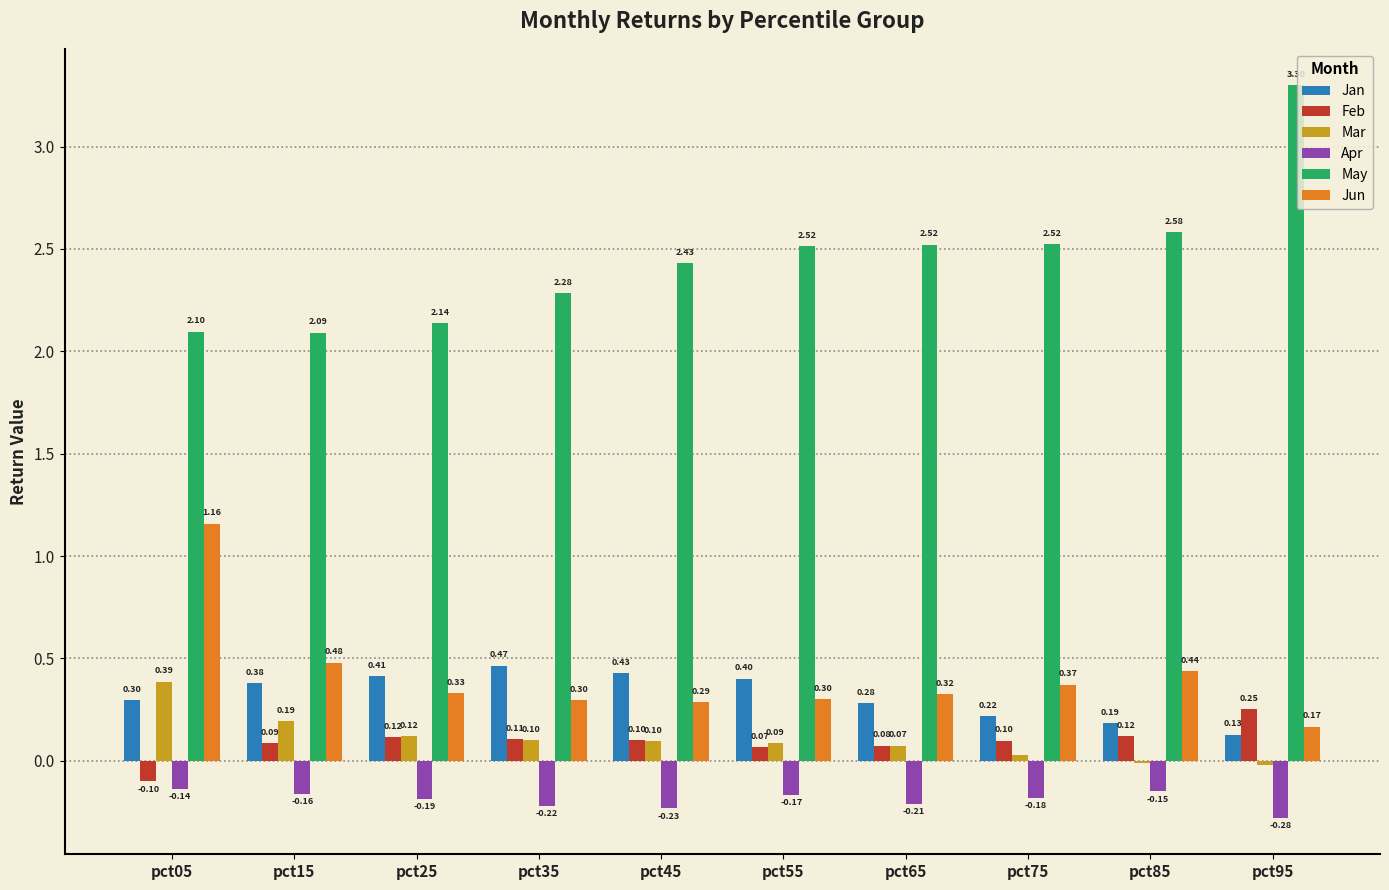

What is the total value across all series at pct55?

3.2